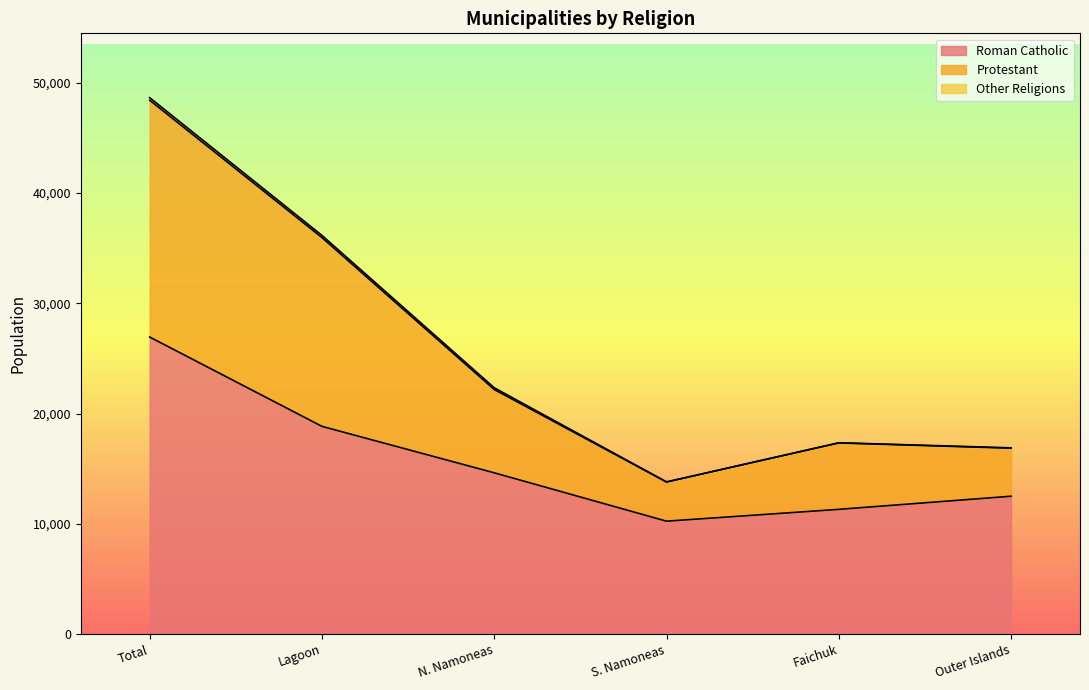

True or false: Protestant and Roman Catholic cross at least once.

False